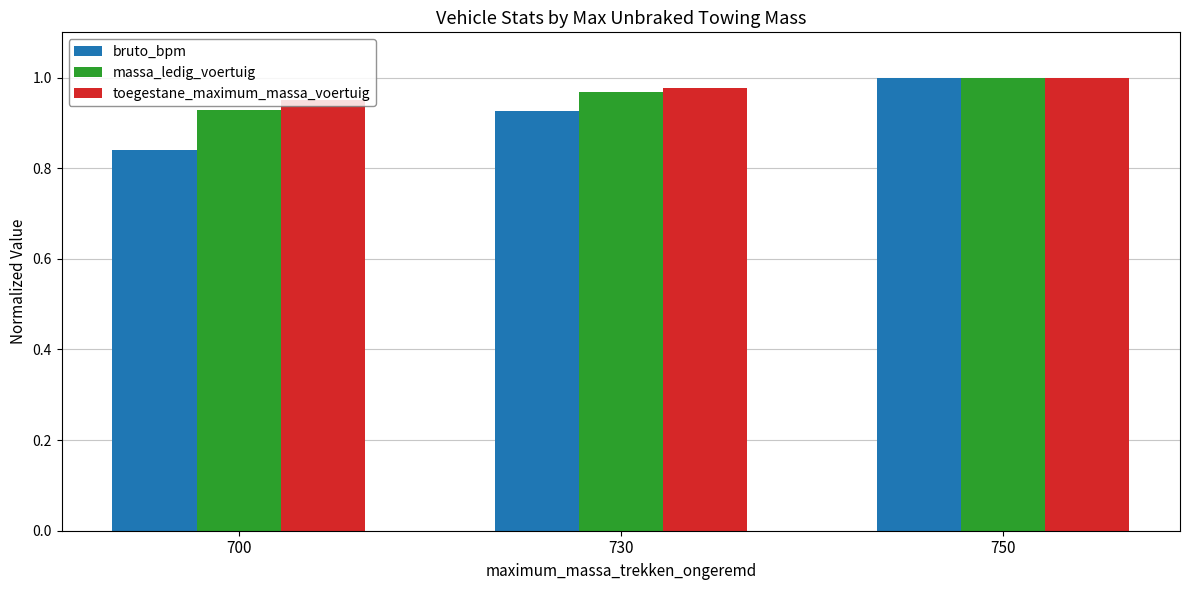

Where is toegestane_maximum_massa_voertuig nearest to the value 0?

700